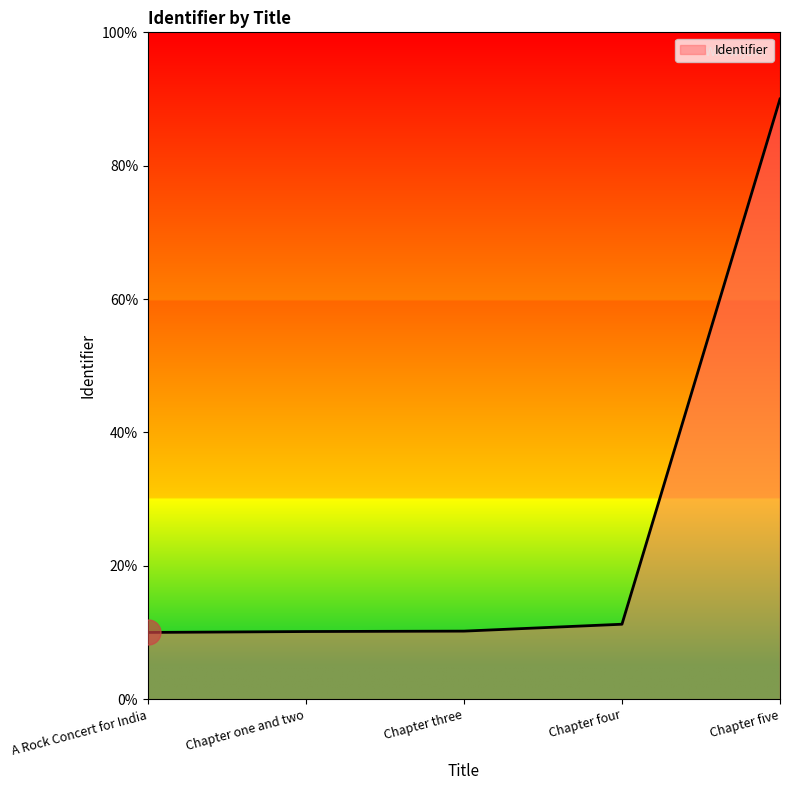

What is the difference between the second highest and minimum values?

1.2